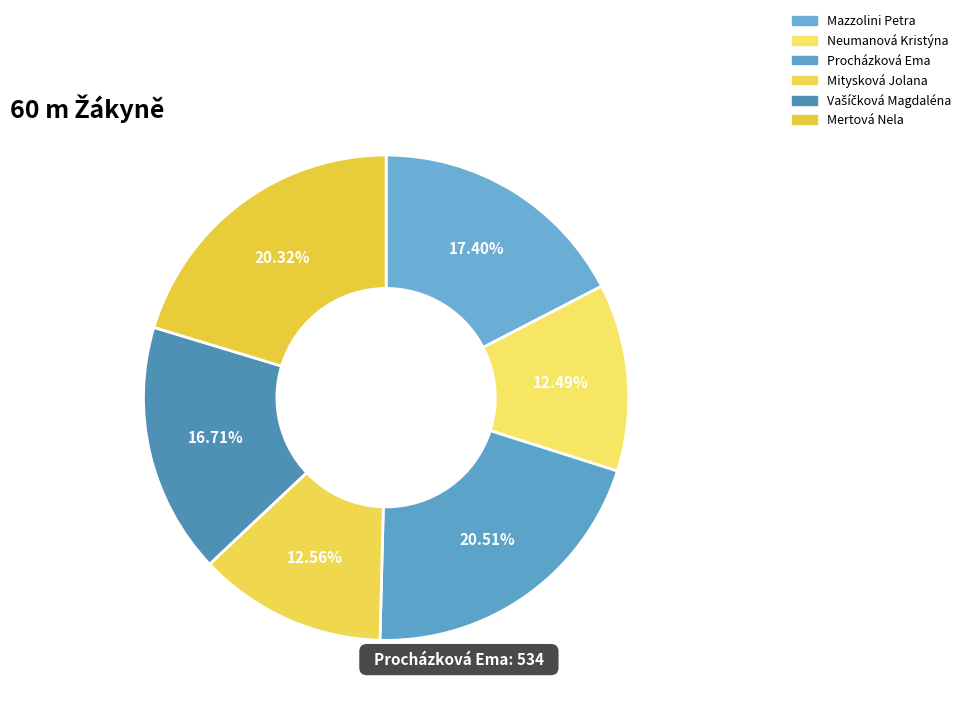

How many slices are in this pie chart?

6